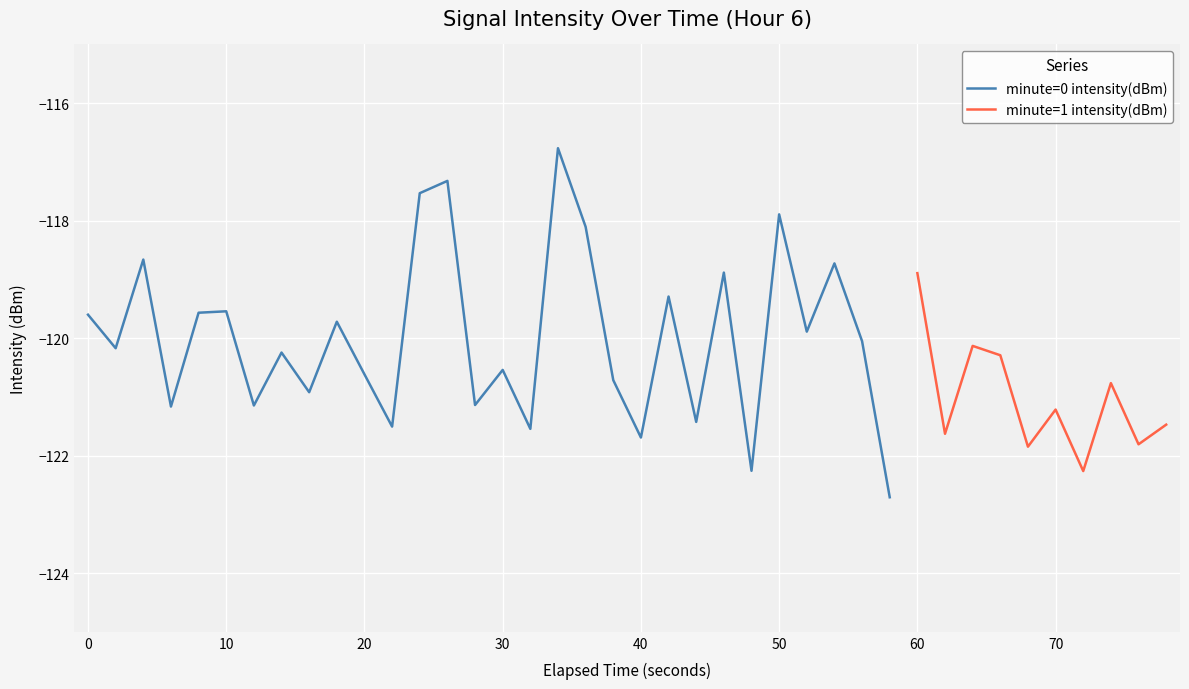

What is the maximum value for minute=0 intensity(dBm)?

-116.8